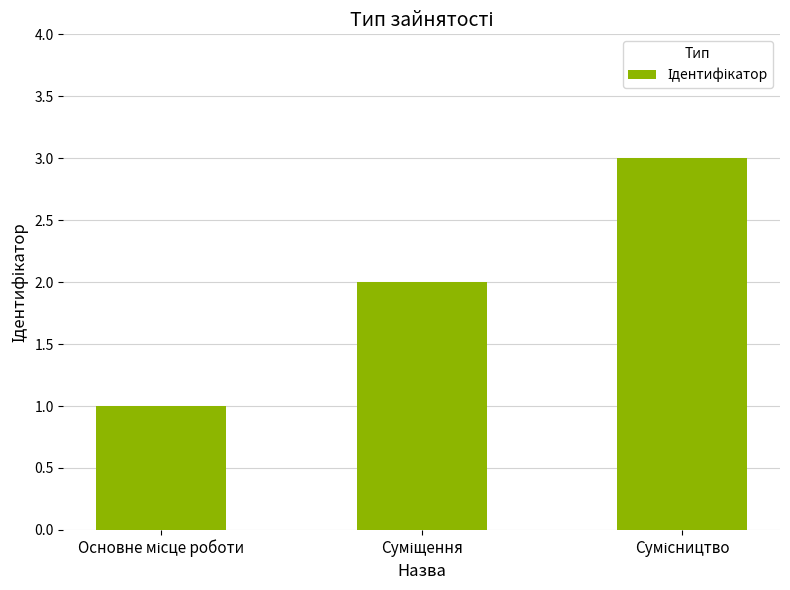

What is the smallest value displayed?

1